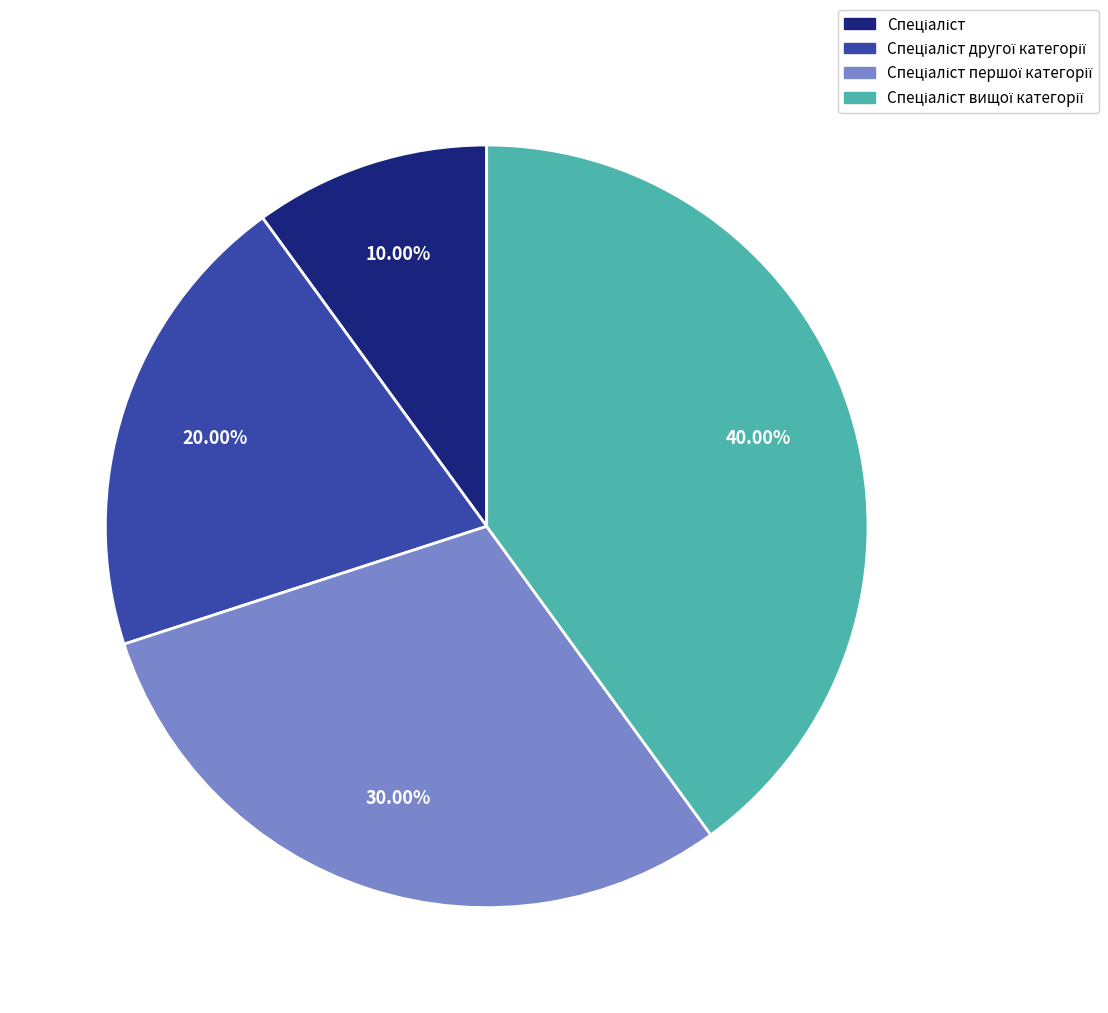

Count the number of slices in the pie.

4